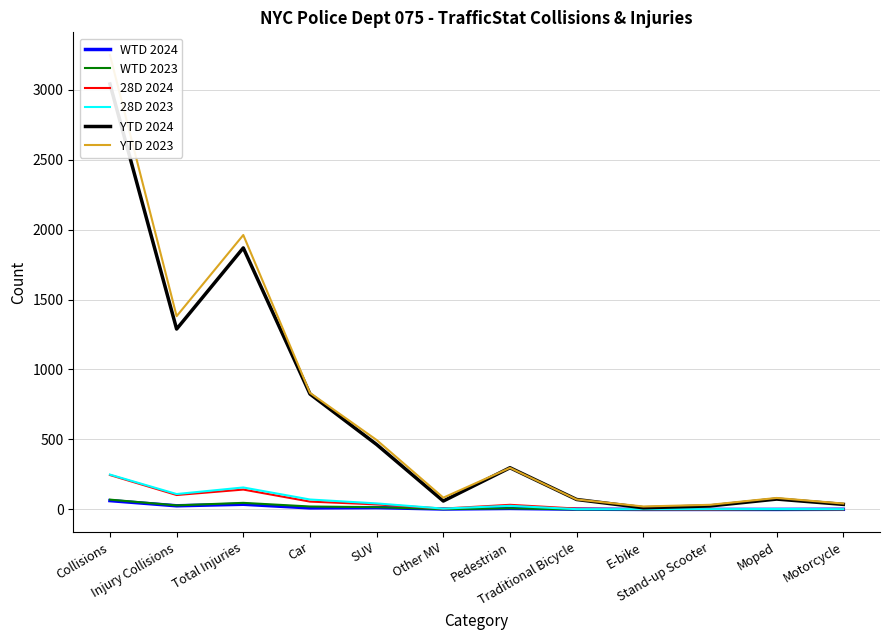

What is the label of the 10th point from the right?

Total Injuries